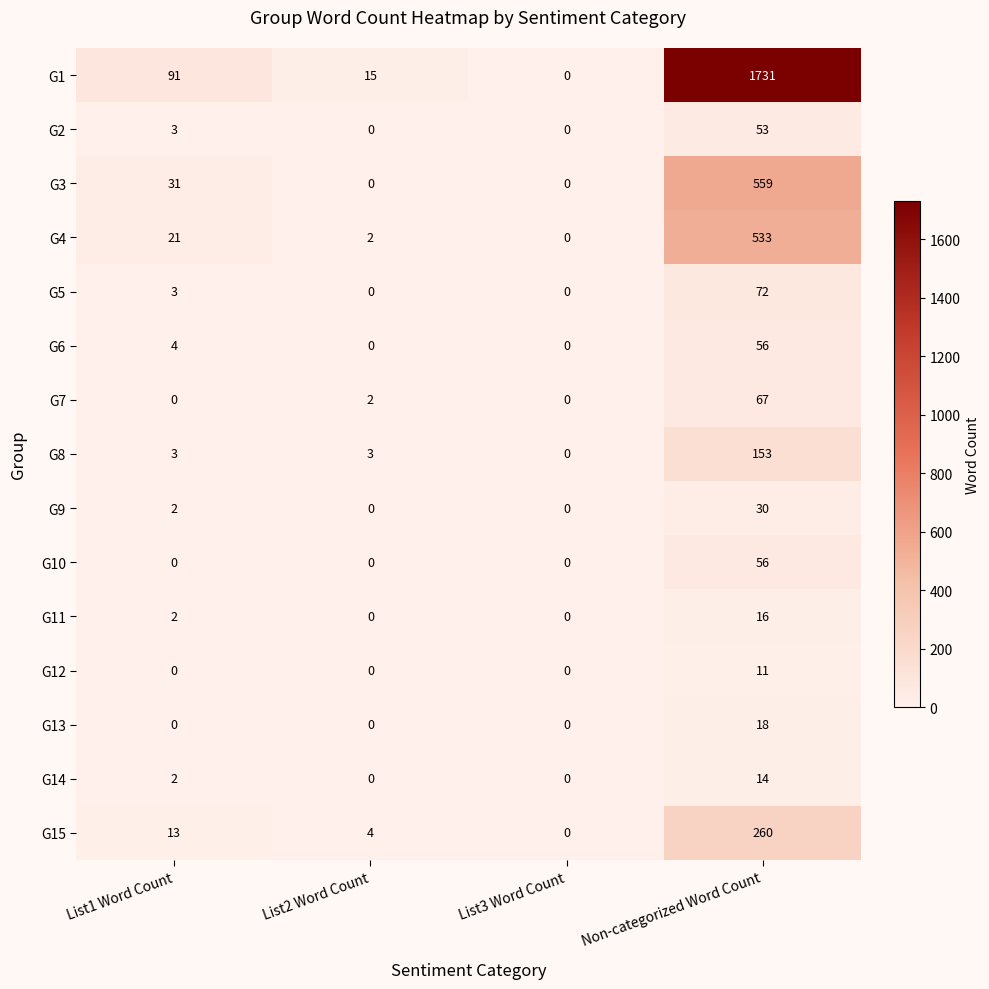

What is the spread (max minus min) of values at List2 Word Count?

15